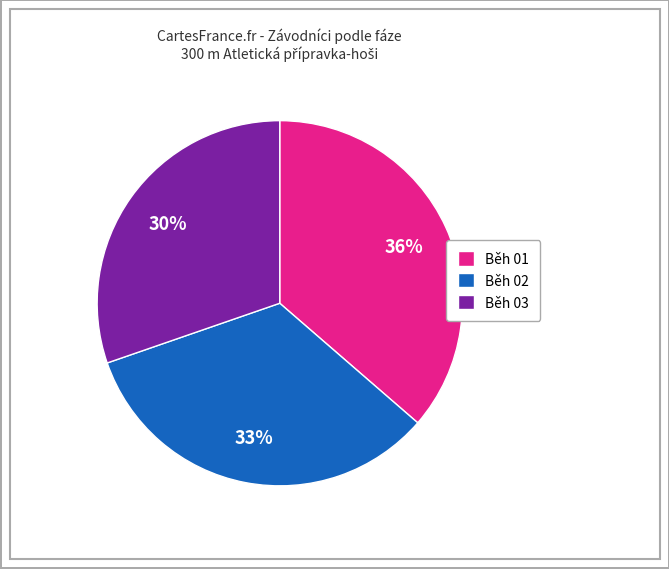

Which has a higher value, Běh 01 or Běh 02?

Běh 01